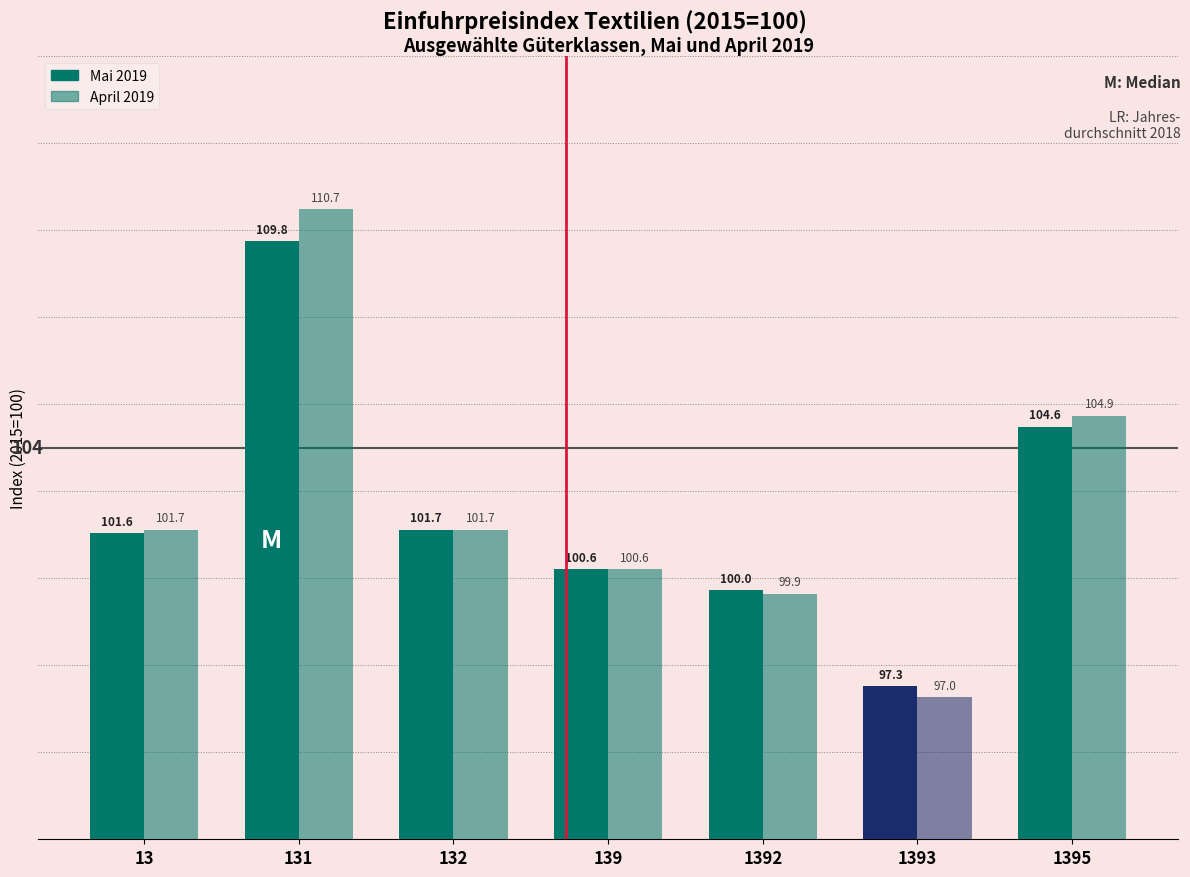

Between 1395 and 131, which is larger?

131